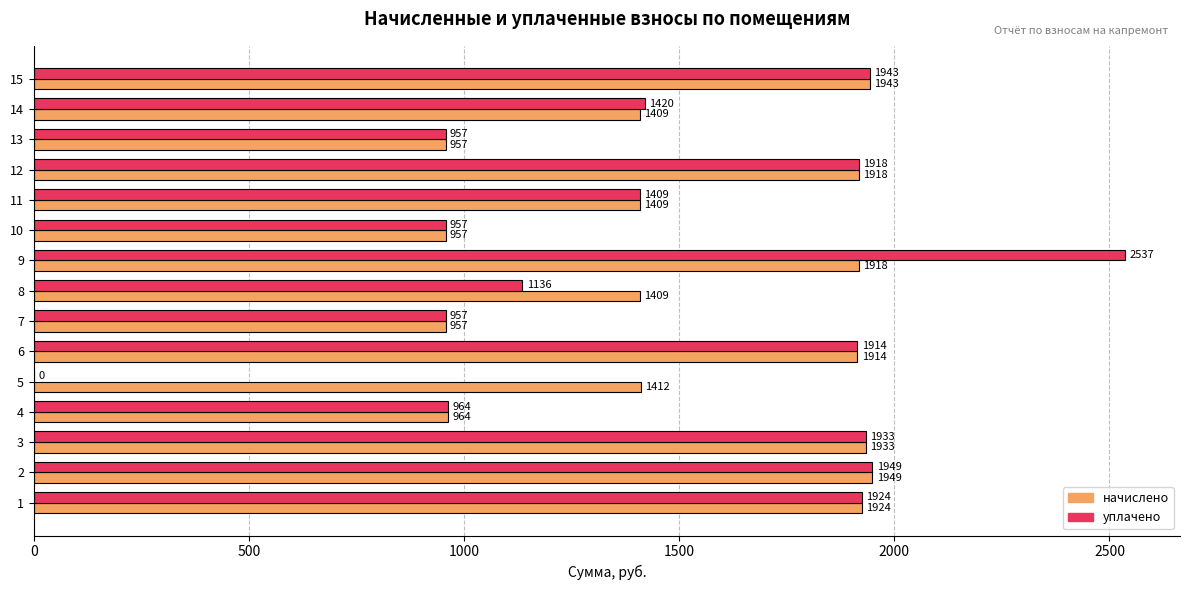

True or false: начислено has a value of 439.5 at 13.

False